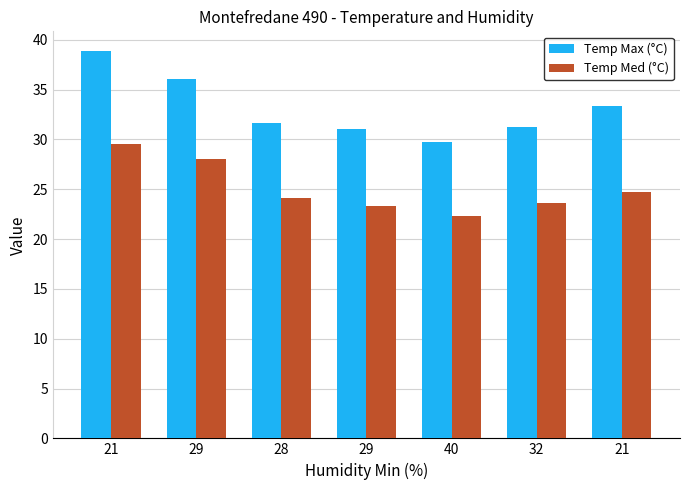

Where does the Temp Max (°C) series first go above 31?

21